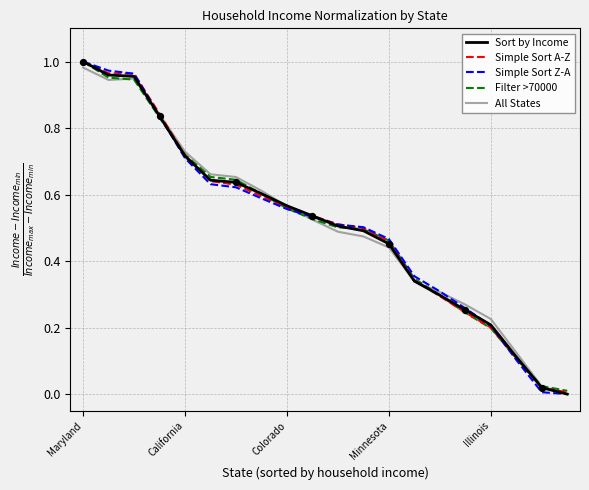

What are all the series names shown in the legend?

Sort by Income, Simple Sort A-Z, Simple Sort Z-A, Filter >70000, All States